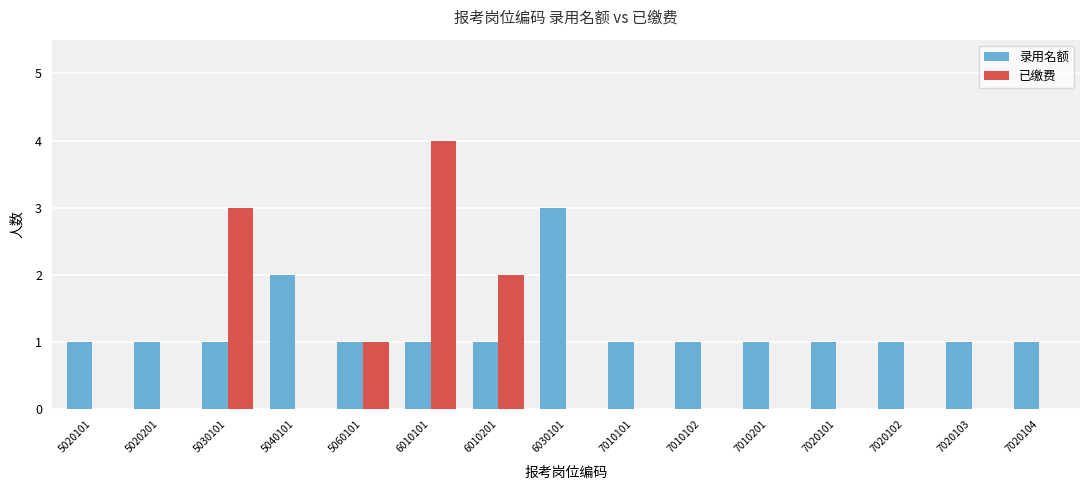

Are the bars grouped side by side (vs. stacked)?

Yes